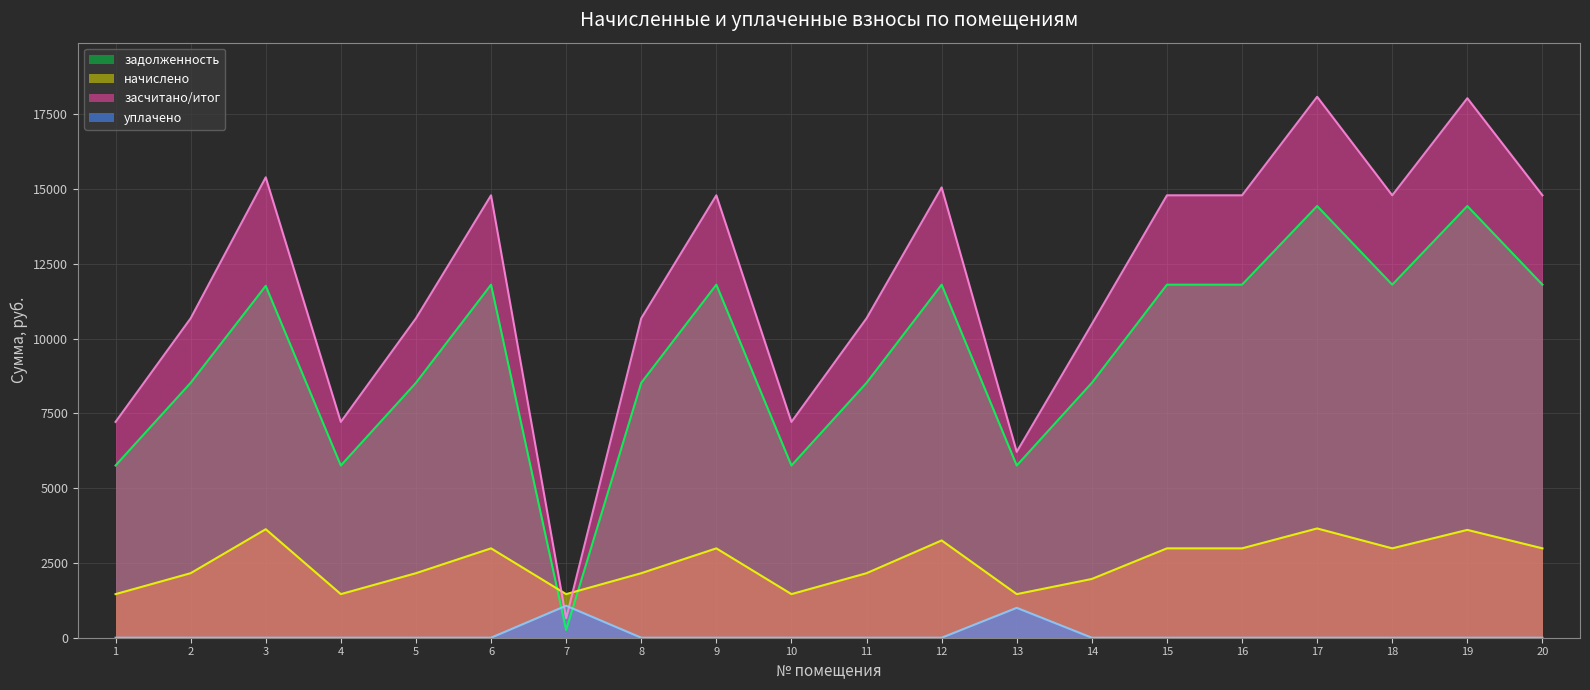

Between 10 and 16, which is larger?

16